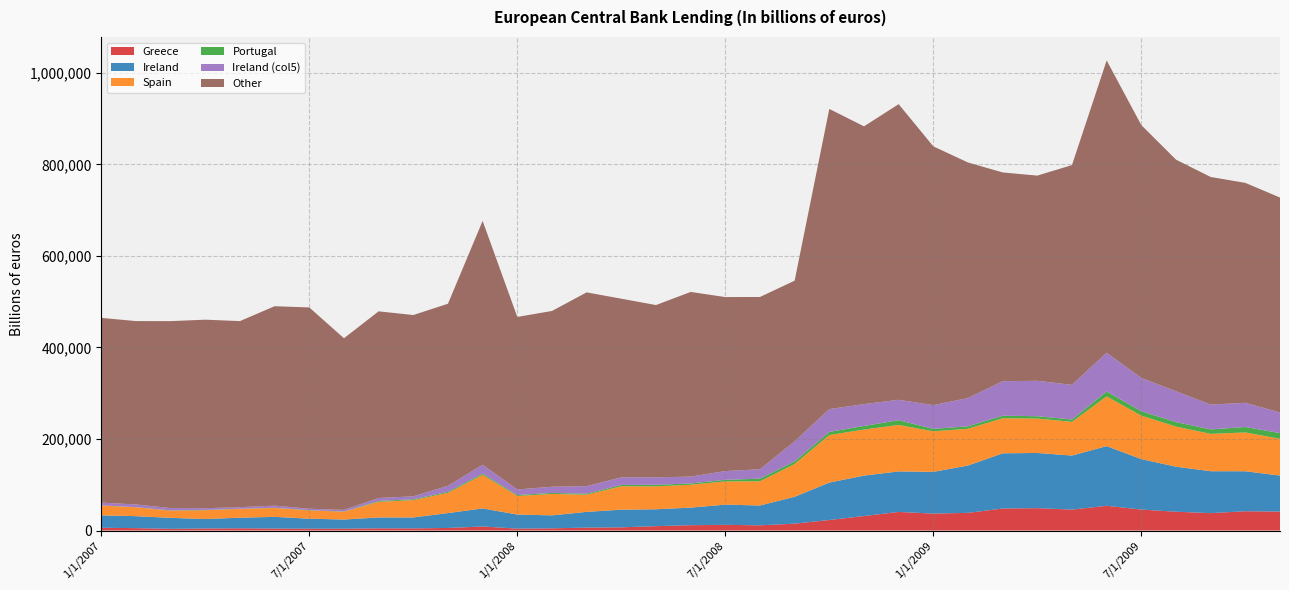

Reading left to right, list all the values displayed in this chart.

Greece: 5991	5173	3601	4365	4836	4261	3942	3901	4750	4650	5544	8795	4110	4798	6291	6922	9551	11605	12413	11333	14996	23001	31632	40594	36970	38585	48057	48865	45701	54004	45809	41049	37977	42093	41368
Ireland: 27130	26146	24020	20717	23126	25535	21848	20066	23751	23864	32522	39449	30727	28298	34395	38568	36888	38373	44121	43307	58671	81765	88340	88562	91174	103390	120628	120577	118087	130423	110215	98403	91573	87404	78664
Spain: 21396	19403	15871	19248	19253	19501	18260	17129	34304	37863	44248	73511	40642	46757	37651	51270	50137	50066	50735	52958	71809	103797	100681	101517	88621	80382	76582	75274	73642	108653	94980	87704	81653	84789	80460
Portugal: 436	351	456	672	348	405	528	473	1824	1854	2262	2706	2042	2263	2050	2864	3366	2845	3472	5690	5627	6876	7842	10372	5390	5363	5561	5085	5114	10721	9661	9803	9720	11898	12382
Ireland2: 5961	5904	5080	3725	3472	4652	3016	3459	6448	6474	13082	19206	12143	13512	16584	16540	16222	14954	19135	20608	43793	49910	47715	44600	51847	61735	75458	77397	75736	84687	72781	67396	54279	52899	45069
Other: 403724	400683	408557	412008	406600	435789	439921	375154	407890	396184	397932	532958	377062	384151	423455	390424	376545	403536	380267	376455	351086	656009	607051	646114	565496	514812	456250	448393	480389	638774	552499	506159	497419	480624	469725